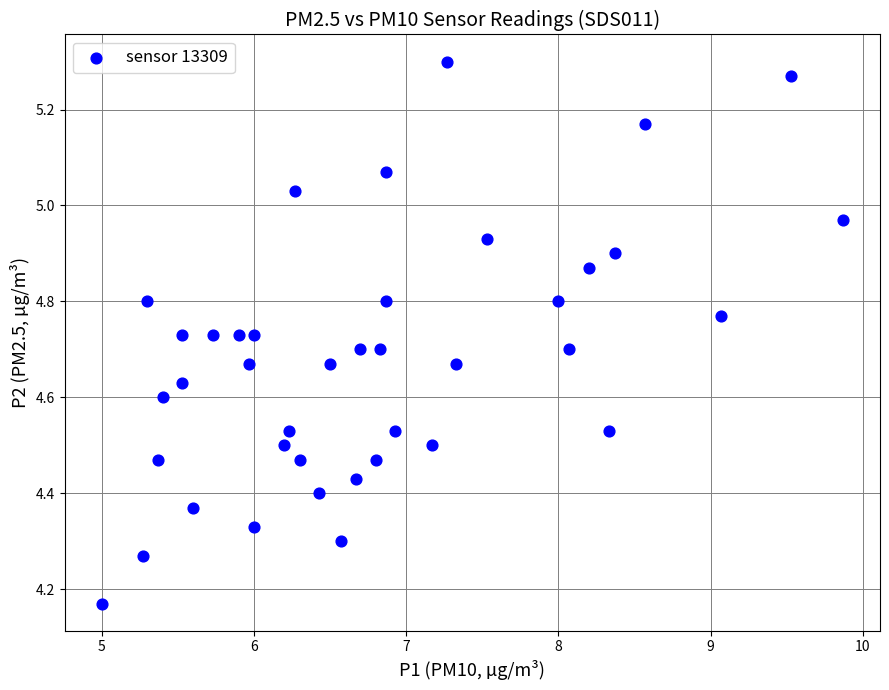

What is the range of Y values (max minus min)?

1.1